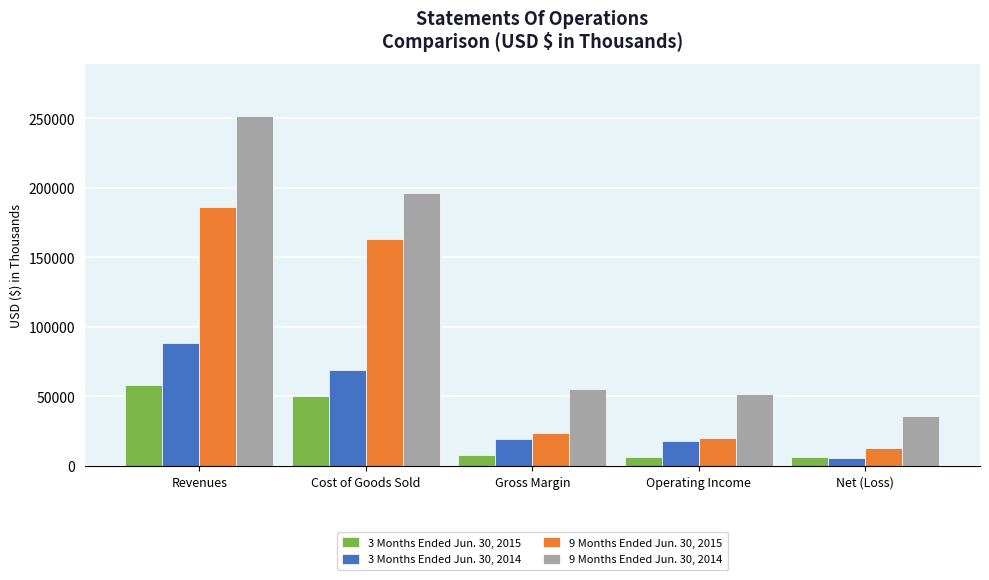

The 9 Months Ended Jun. 30, 2014 series shows 51746 at Operating Income. True or false?

True